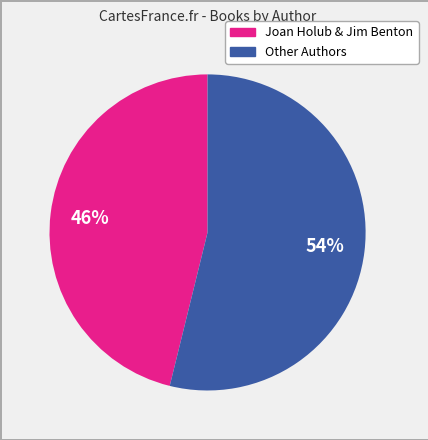

To the nearest percent, what is the average slice percentage?

50%